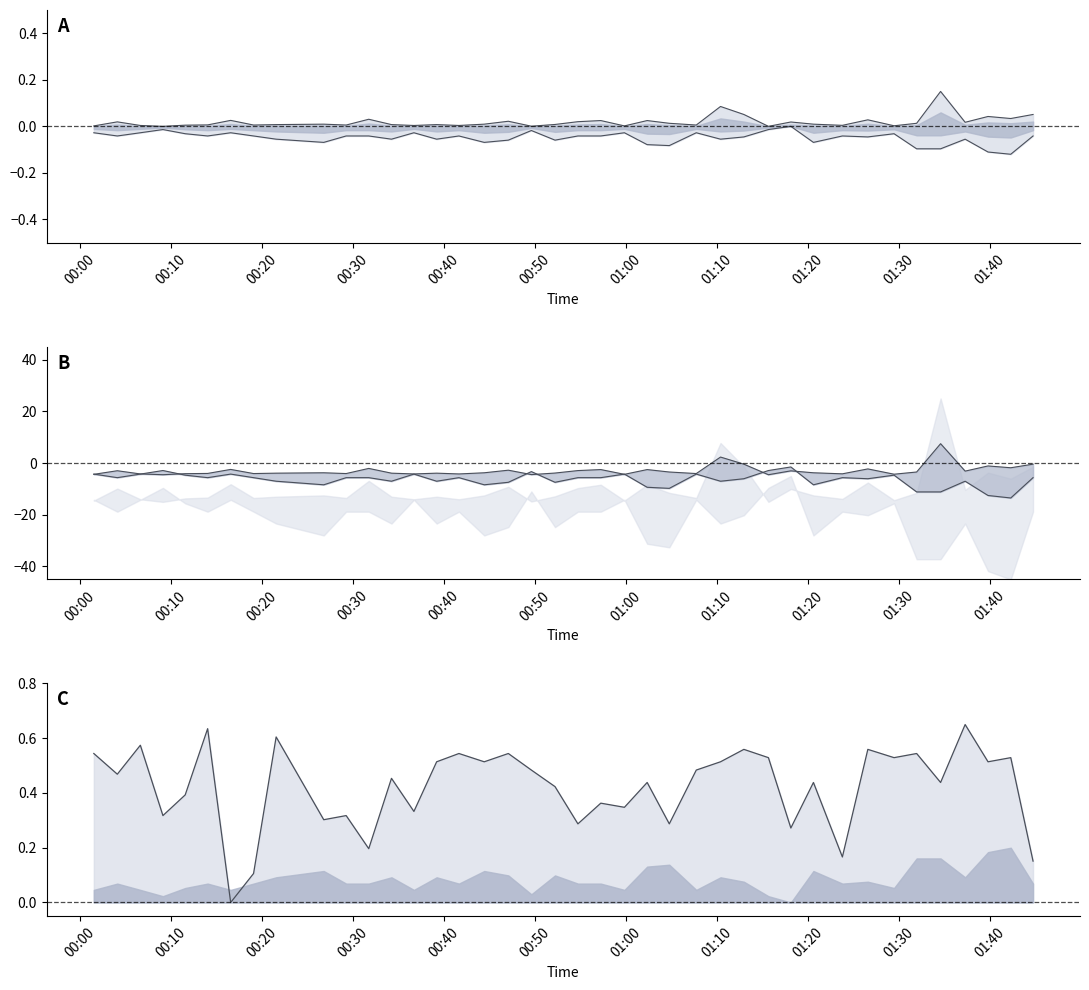

Does the chart display data point markers on the line(s)?

No